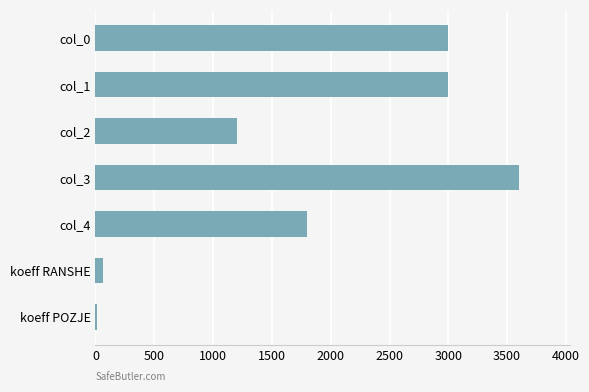

What is the sum of all values?

12670